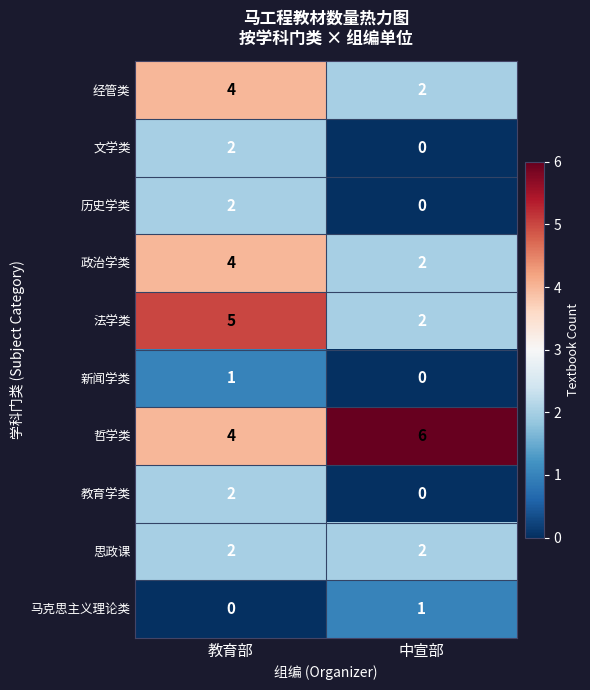

True or false: 教育学类 has a value of 0 at 中宣部.

True